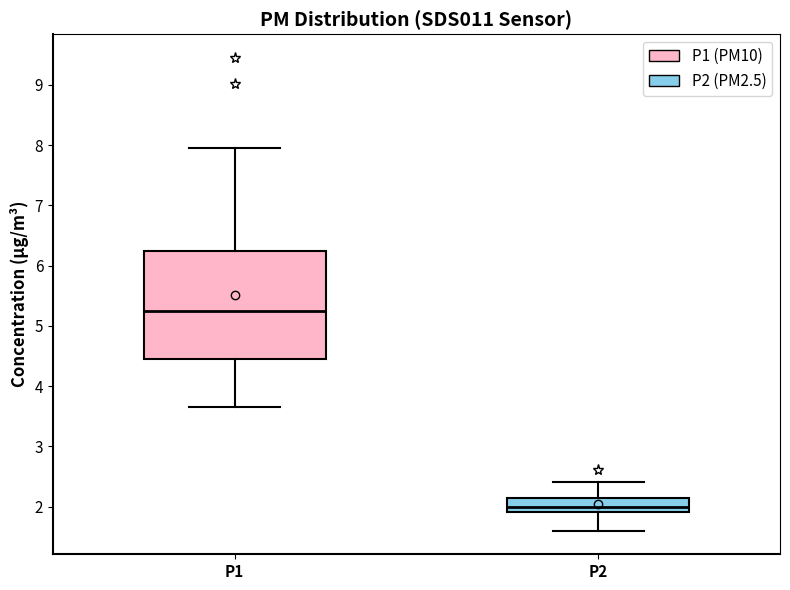

Comparing the boxes themselves (not the whiskers), which one is the tallest?

P1